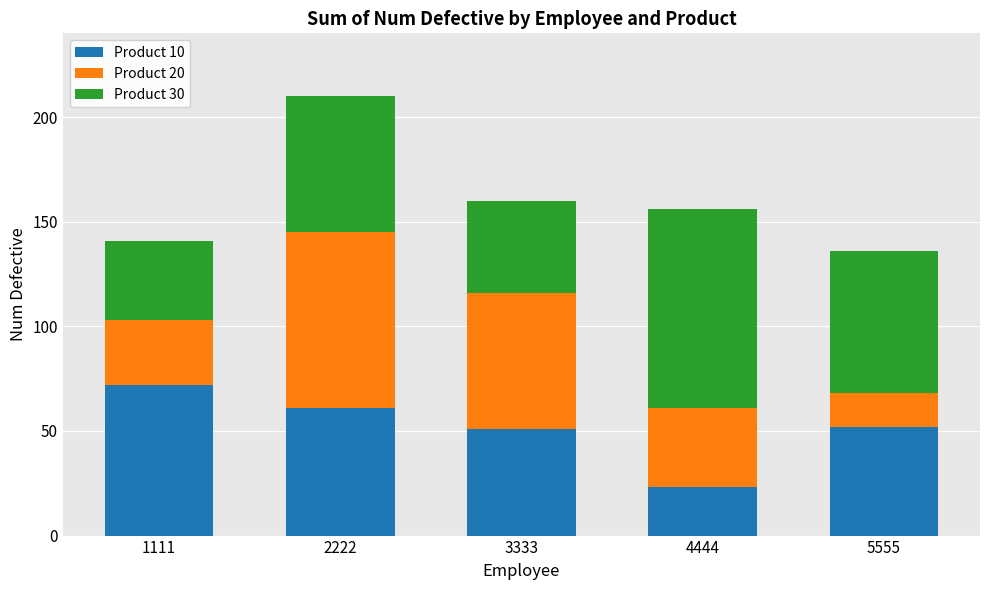

The Product 10 series shows 23 at 4444. True or false?

True